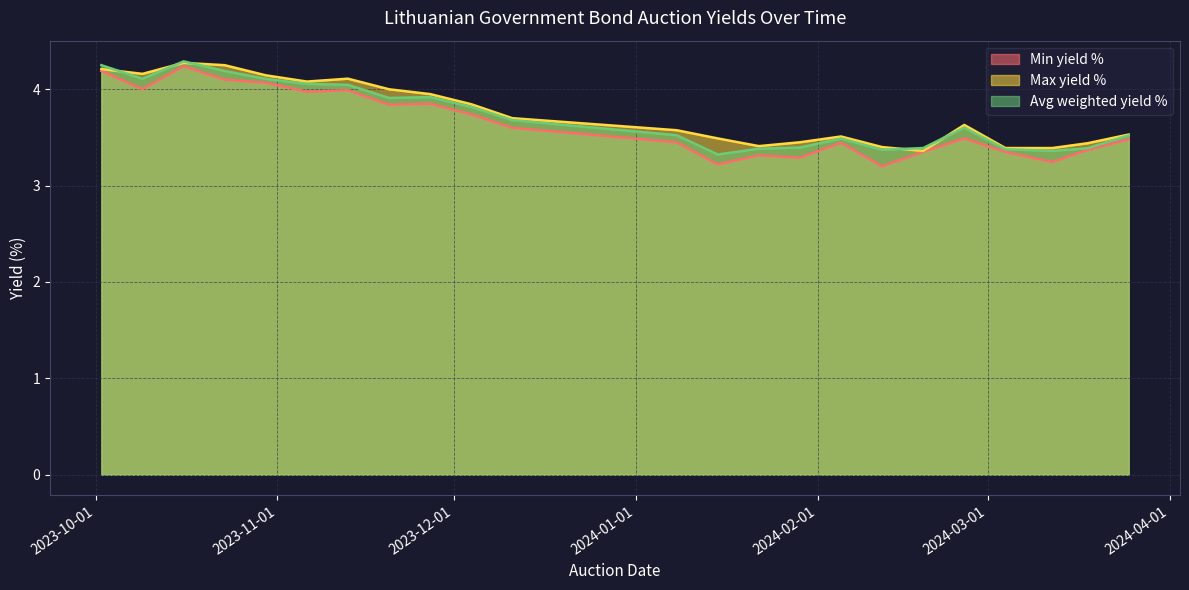

At which label does Min yield % reach its minimum?

2024-02-12